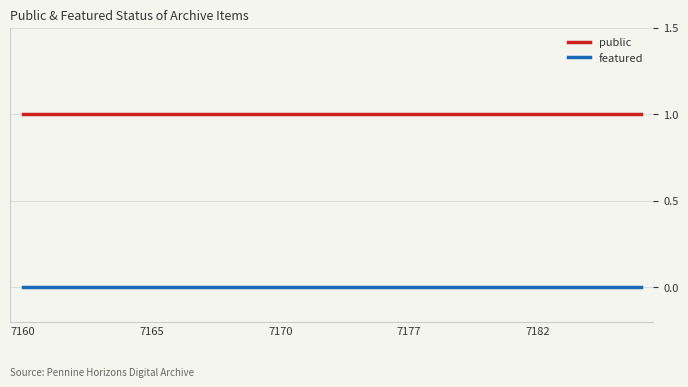

Which series has the largest total across all categories?

public